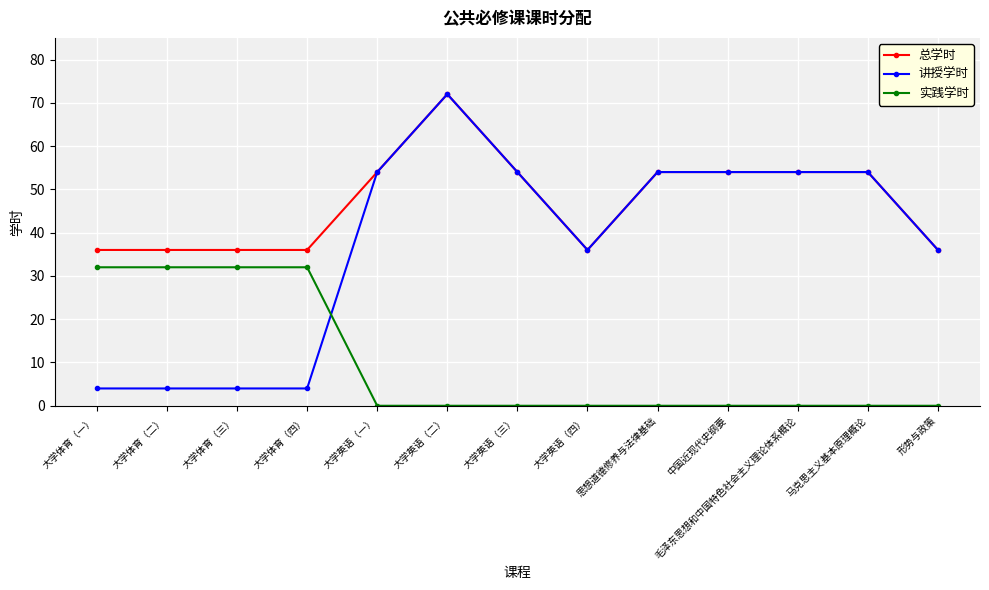

What is the approximate value of 总学时 at 大学体育（二）?

36